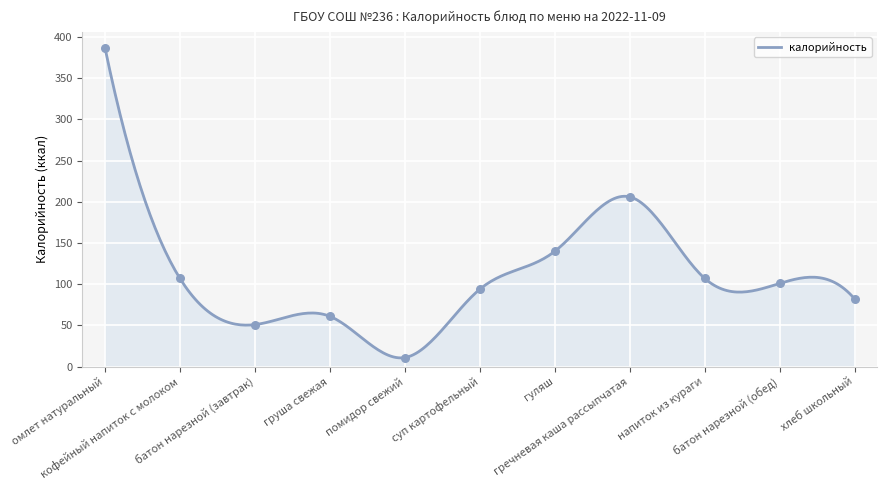

What is the change in value from батон нарезной (завтрак) to суп картофельный?

+43